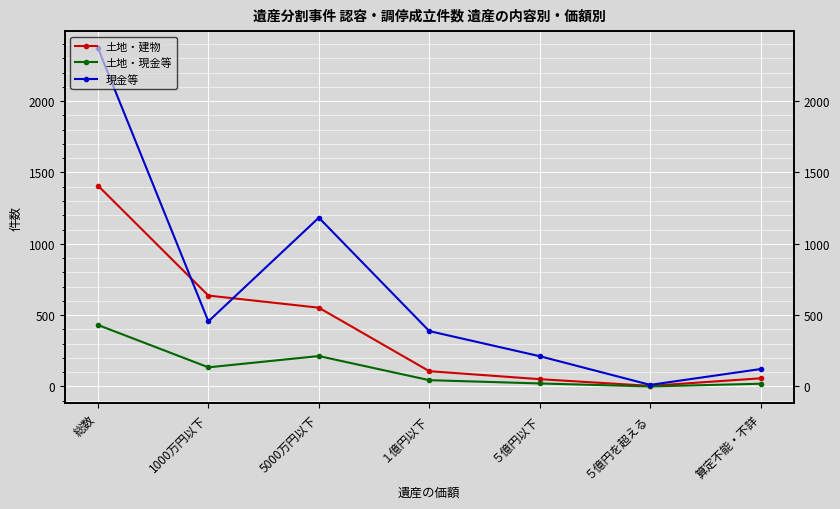

How many lines are shown in the chart?

3